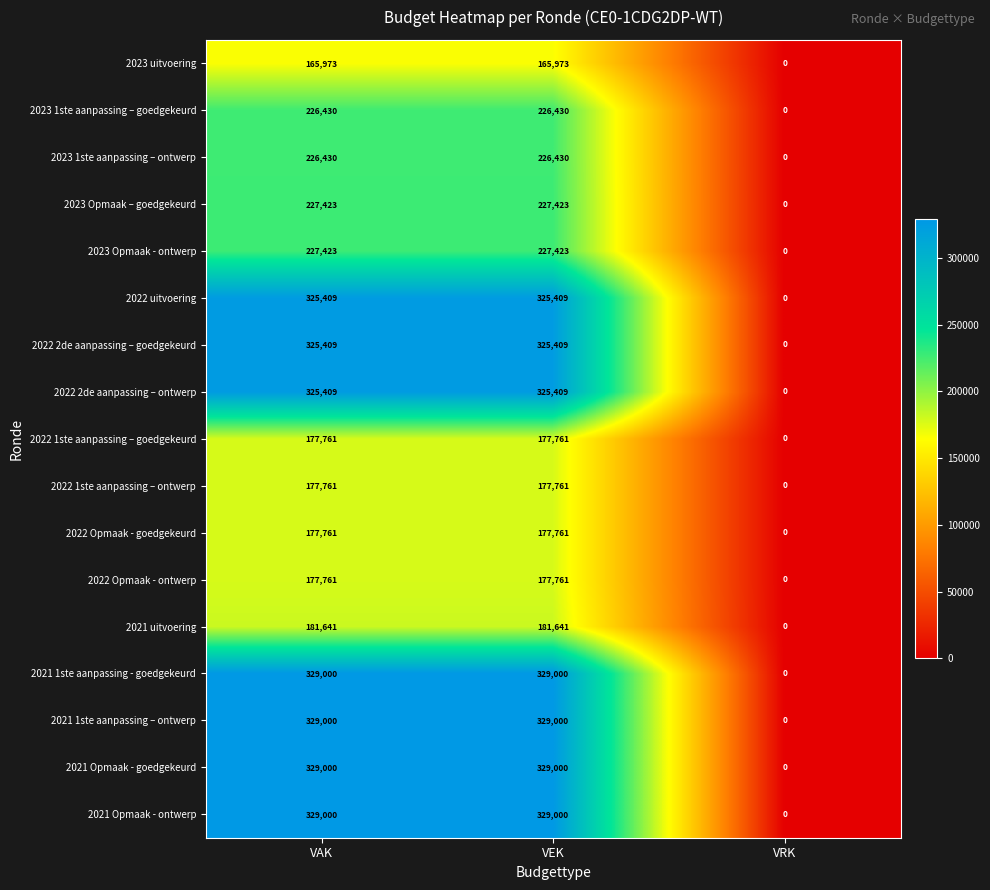

The value of 2023 uitvoering at VEK is 165973. True or false?

True